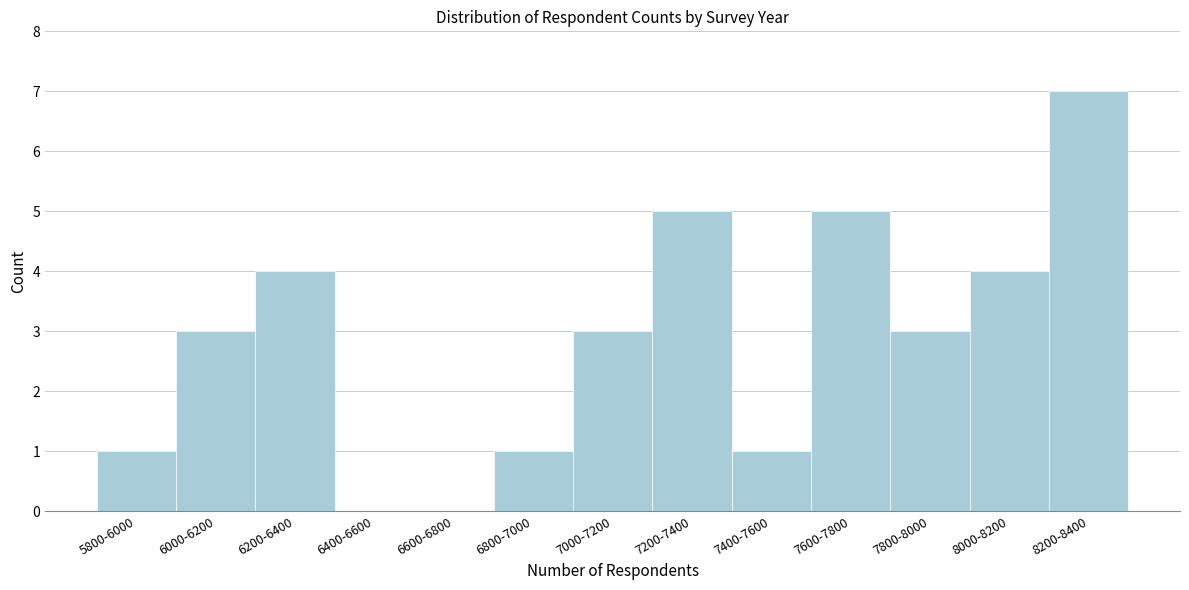

Reading left to right, list all the values displayed in this chart.

5800-6000=1	6000-6200=3	6200-6400=4	6400-6600=0	6600-6800=0	6800-7000=1	7000-7200=3	7200-7400=5	7400-7600=1	7600-7800=5	7800-8000=3	8000-8200=4	8200-8400=7